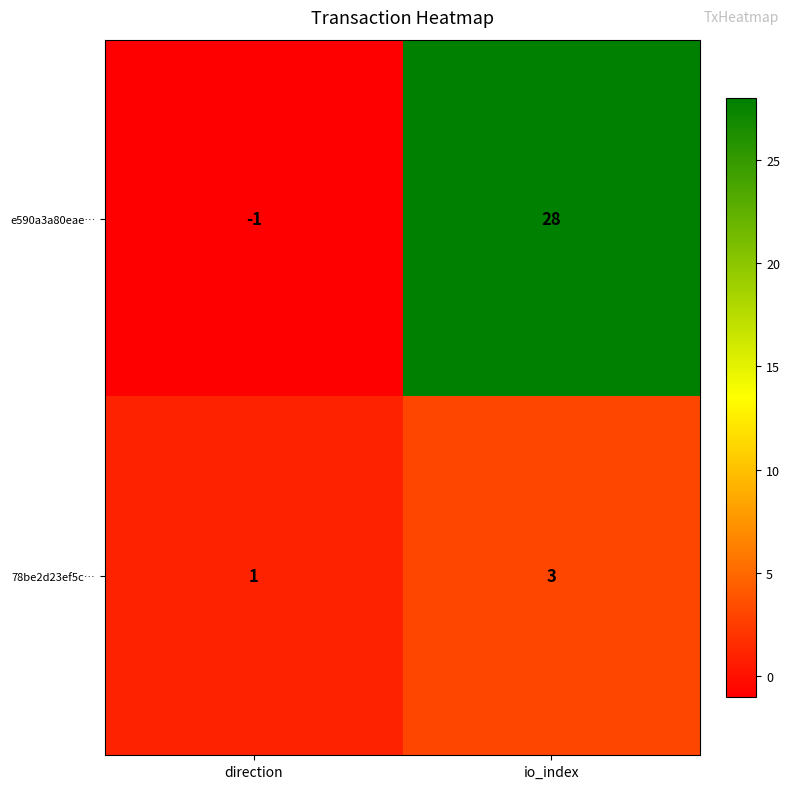

True or false: e590a3a80eae… has a value of 28 at io_index.

True